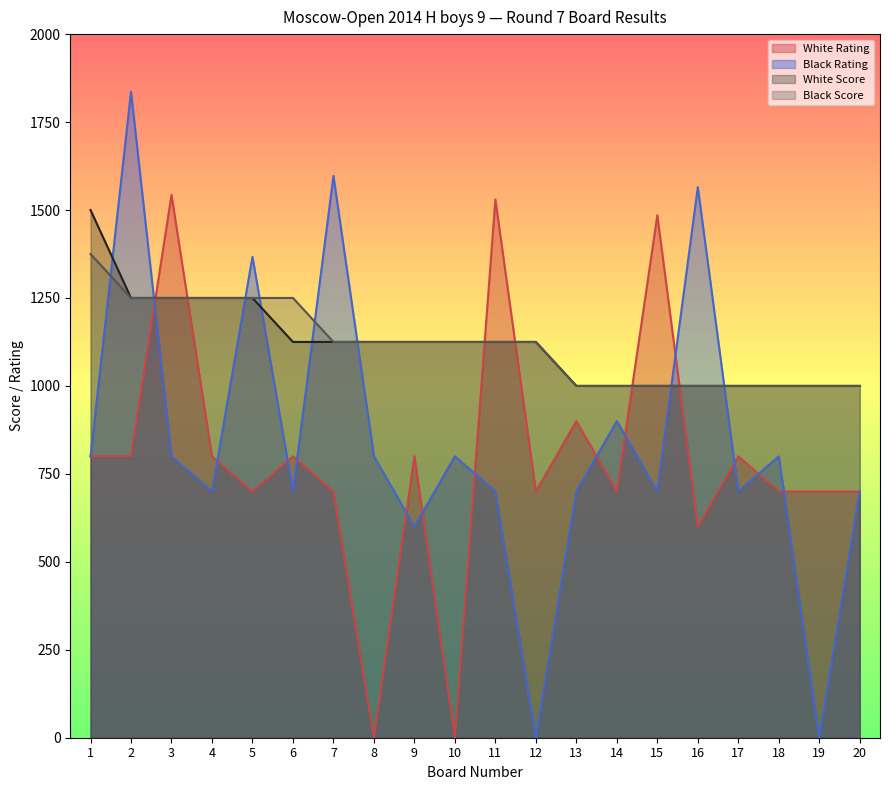

True or false: Black Rating and White Score intersect in this chart.

True